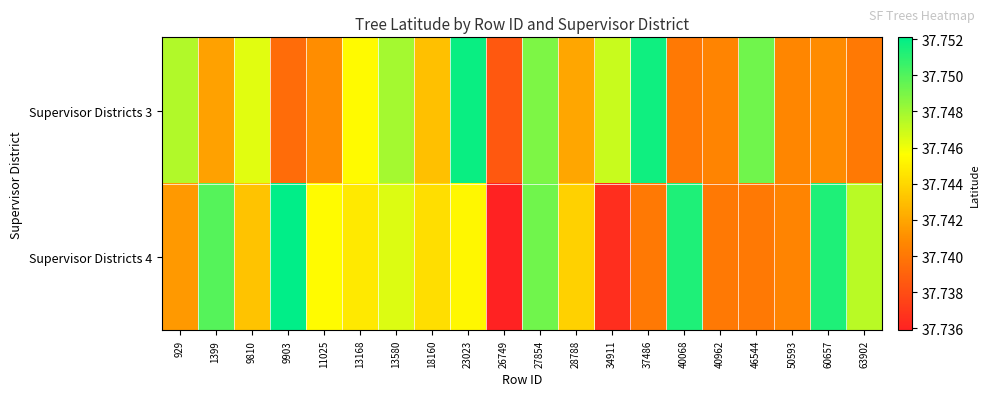

What is the total value across all series at 9810?

75.5